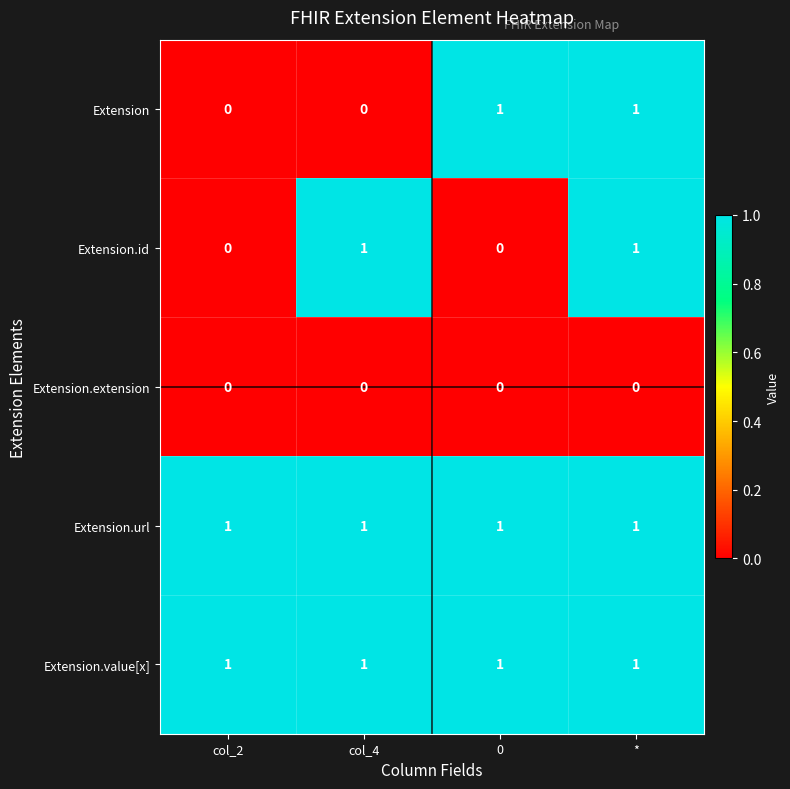

Between col_2 and 0, which series saw the biggest shift?

Extension